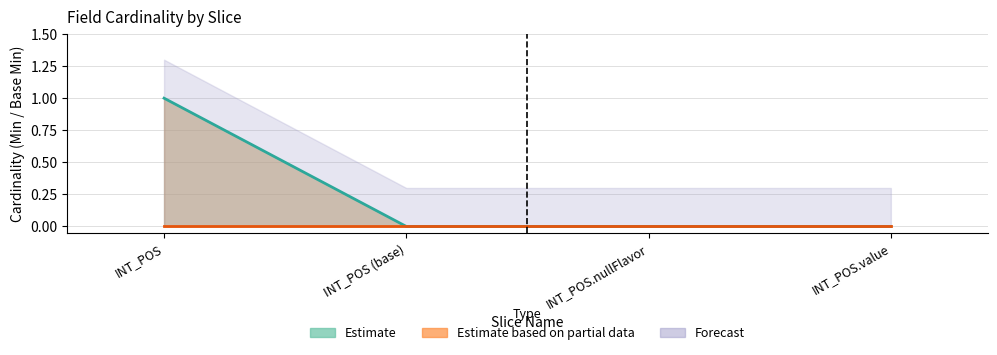

Is it true that the value at INT_POS (base) is 0?

True